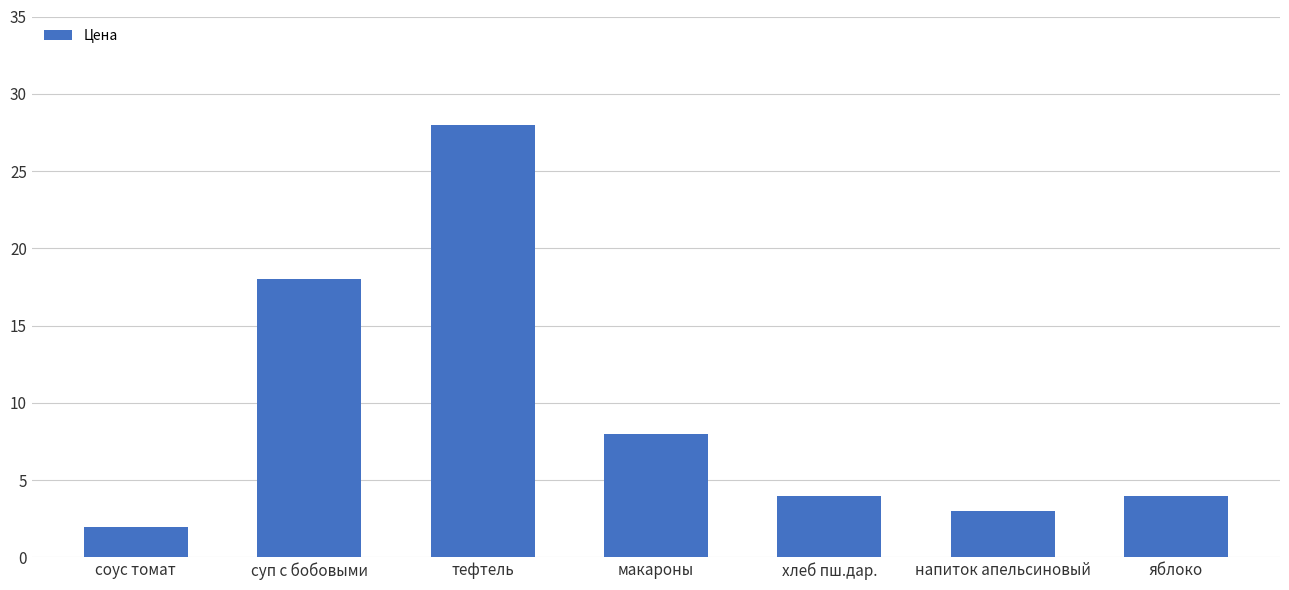

What is the value of the 5th bar from the left?

4